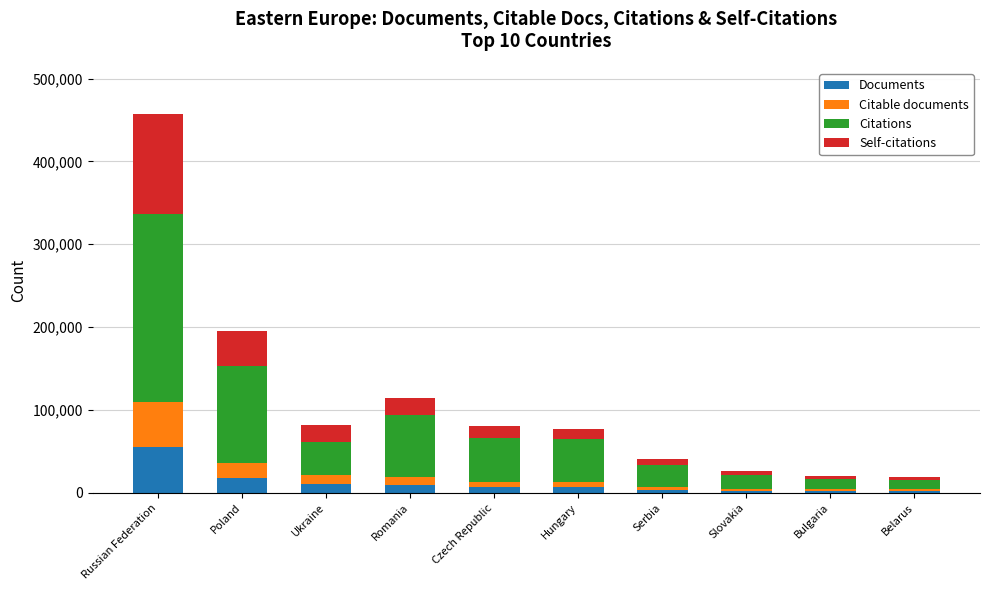

What is the difference between the Documents values at Belarus and Serbia?

1300